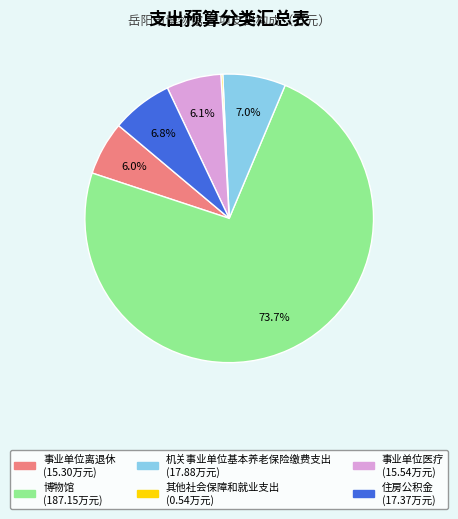

Is there any slice that represents more than half of the pie?

Yes